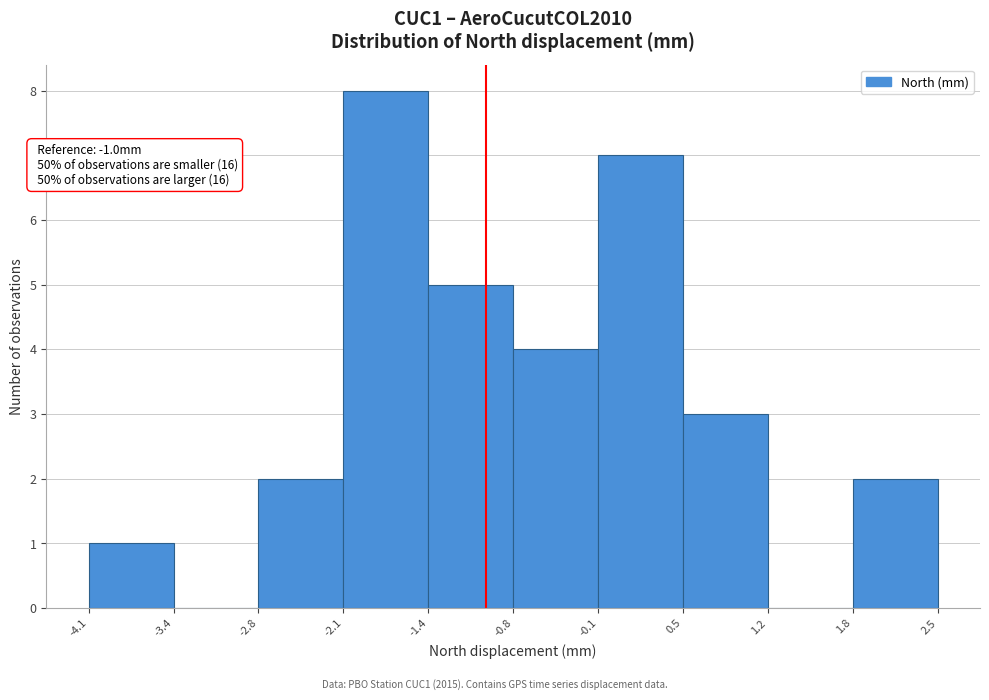

Over which range of the x-axis is the bar tallest?

-2.1 to -1.4